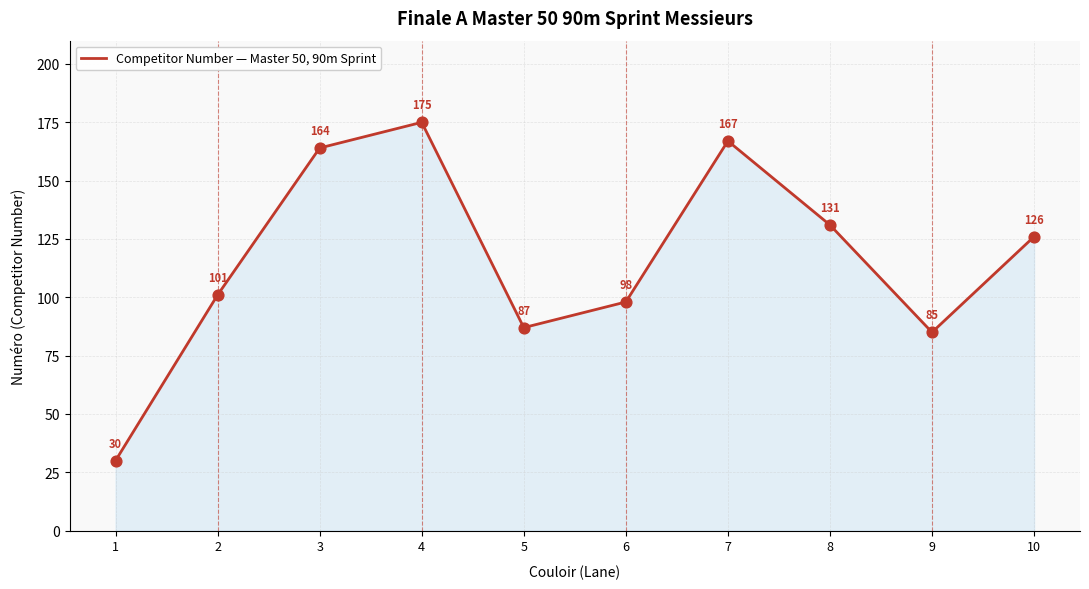

Approximately how many times larger is the value at 4 compared to 3?

1.1